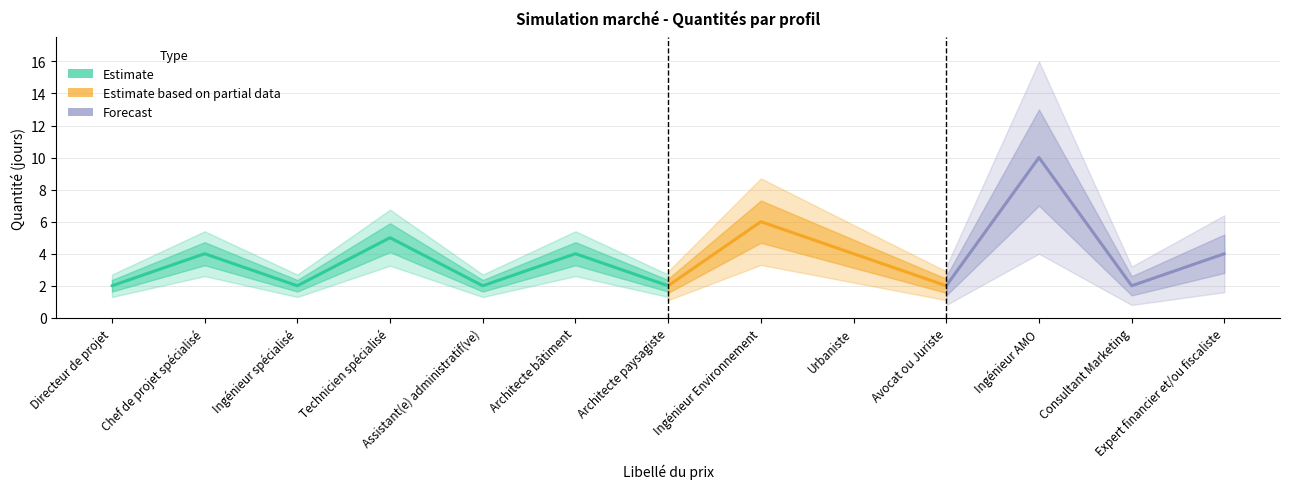

Reading right to left, what are all the values shown in this chart?

4	2	10	2	4	6	2	4	2	5	2	4	2